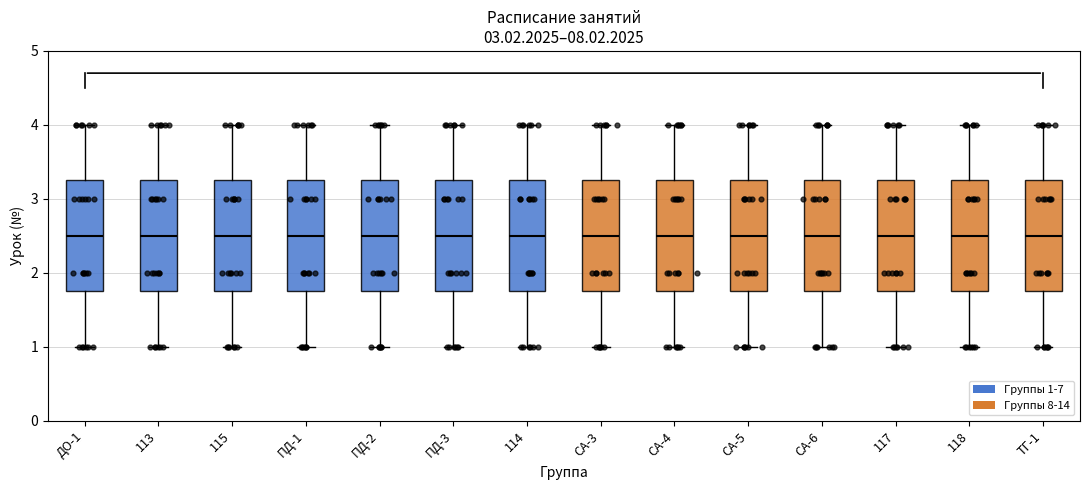

Where does the median line of the box for 113 sit on the y-axis? The values are not printed on the chart, so give them approximately, as read against the axis.

2.5